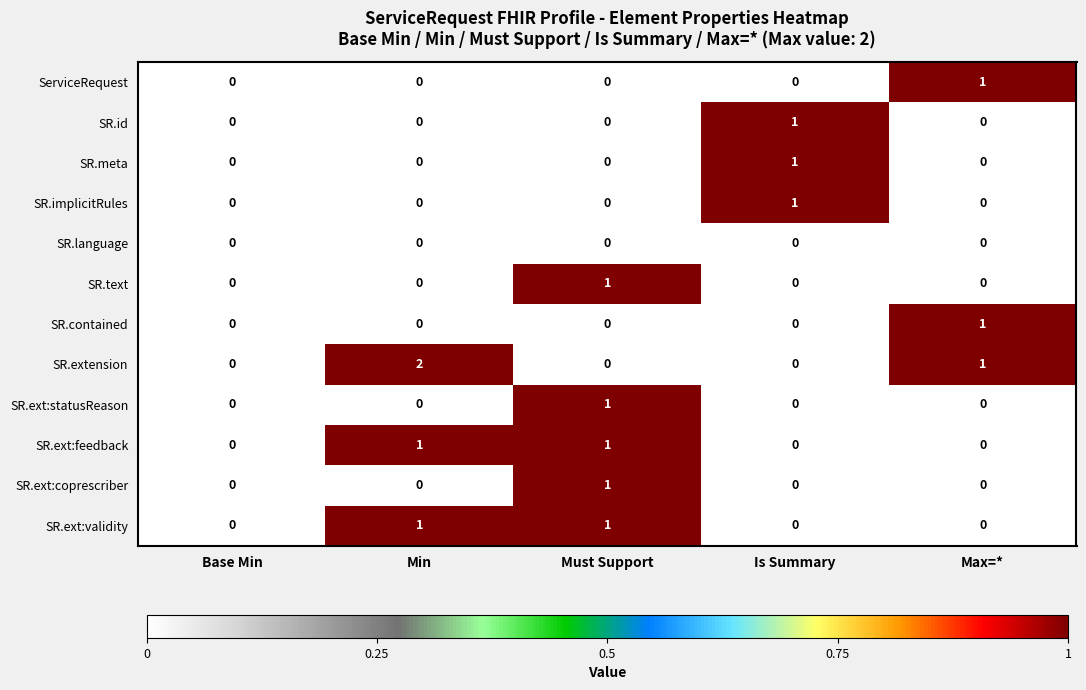

Which series has the largest total across all categories?

SR.extension